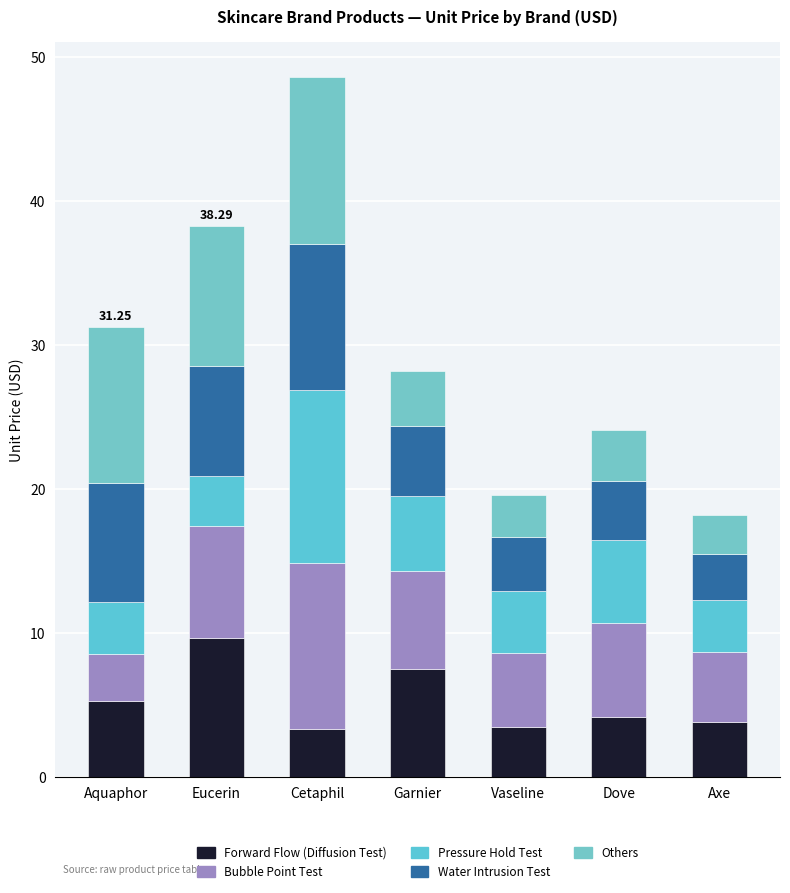

Are the bars grouped side by side (vs. stacked)?

No